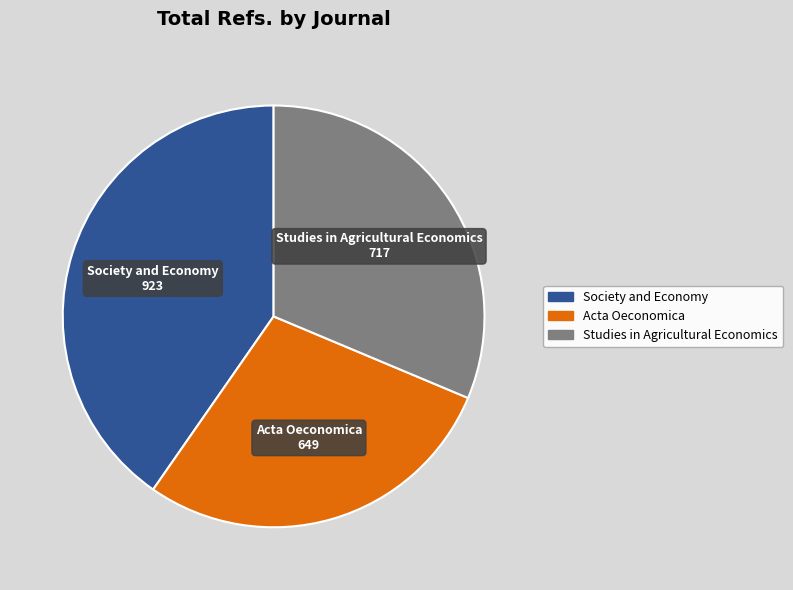

Is there any slice that represents more than half of the pie?

No